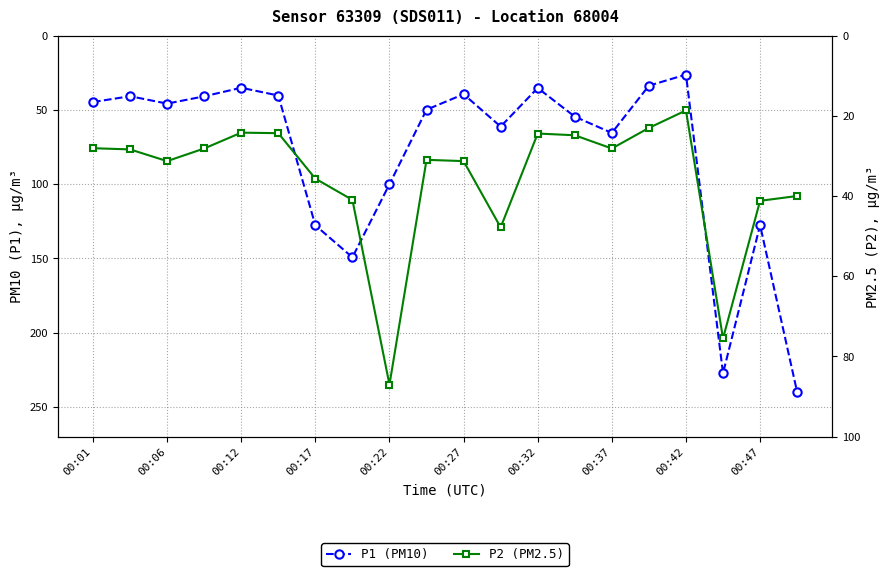

What is the sum of all P2 (PM2.5) values?

714.1